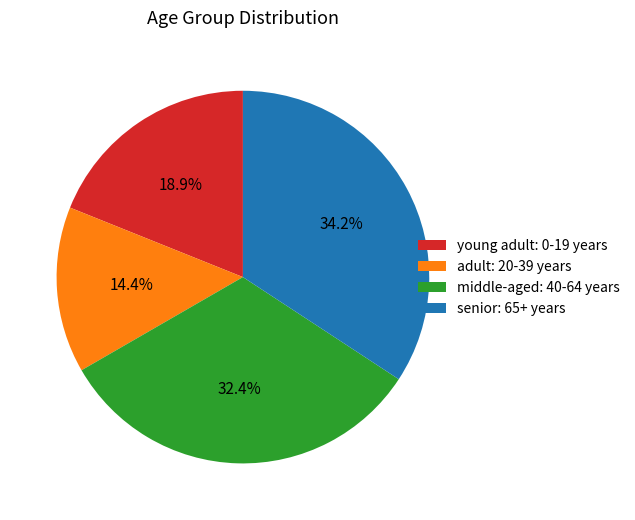

Count the number of slices in the pie.

4